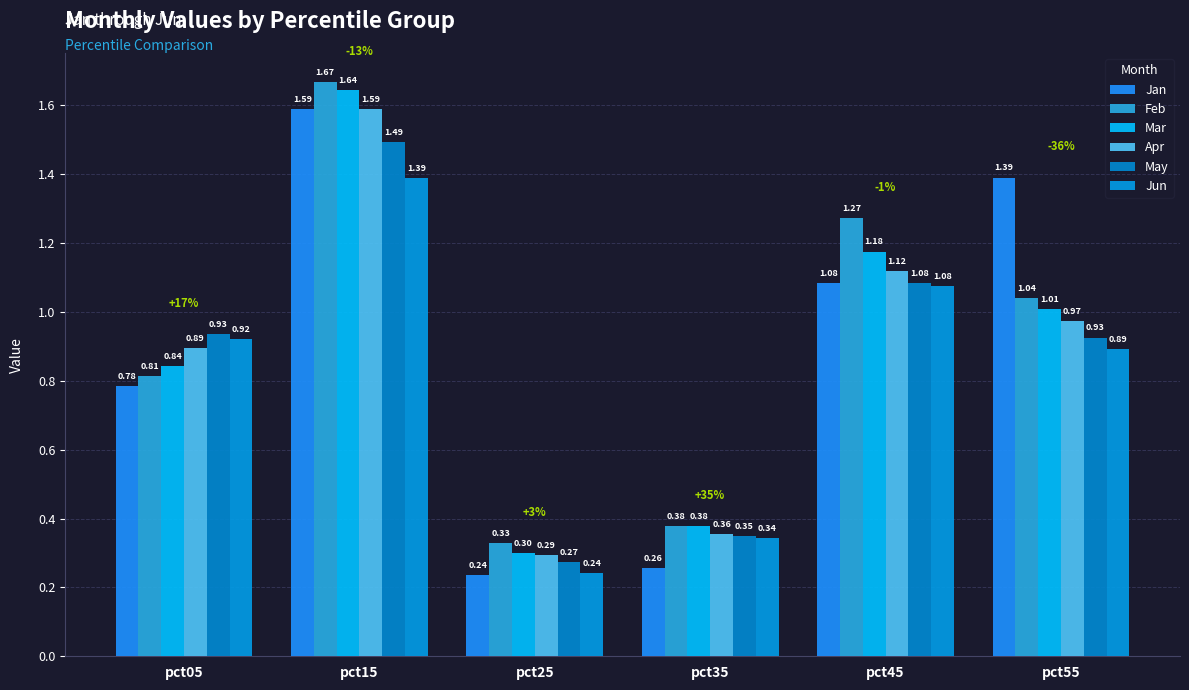

Reading right to left, extract all data points from this chart.

Jan: 1.4	1.1	0.3	0.2	1.6	0.8
Feb: 1.0	1.3	0.4	0.3	1.7	0.8
Mar: 1.0	1.2	0.4	0.3	1.6	0.8
Apr: 1.0	1.1	0.4	0.3	1.6	0.9
May: 0.9	1.1	0.3	0.3	1.5	0.9
Jun: 0.9	1.1	0.3	0.2	1.4	0.9